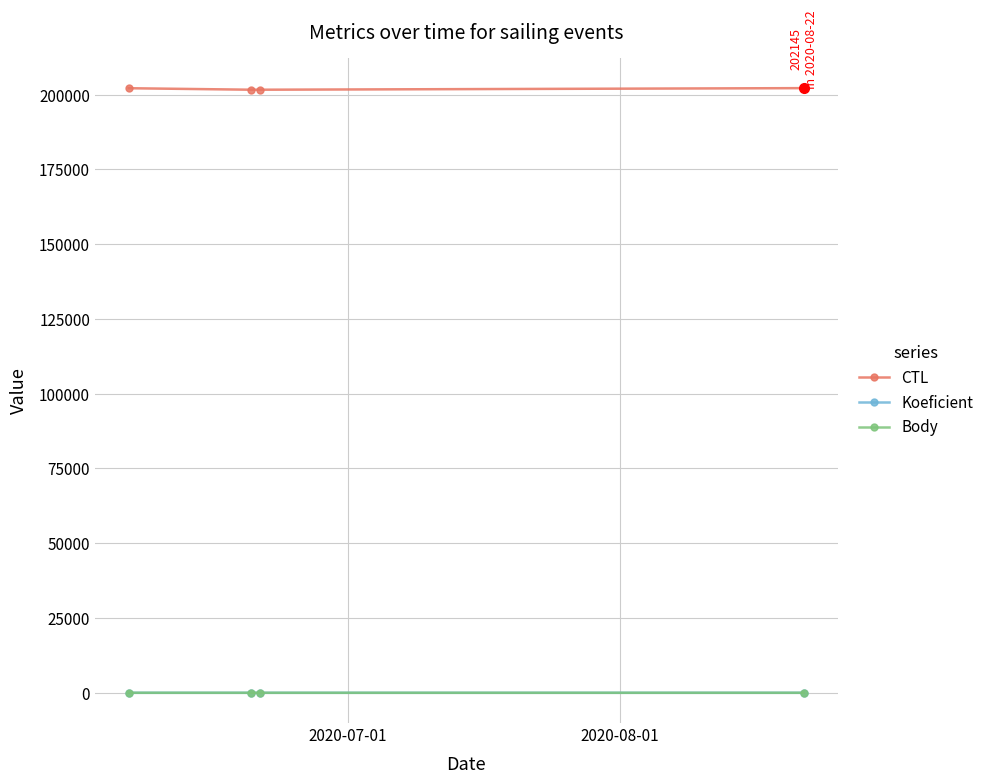

What is the difference between the maximum and second lowest values in the CTL series?

531